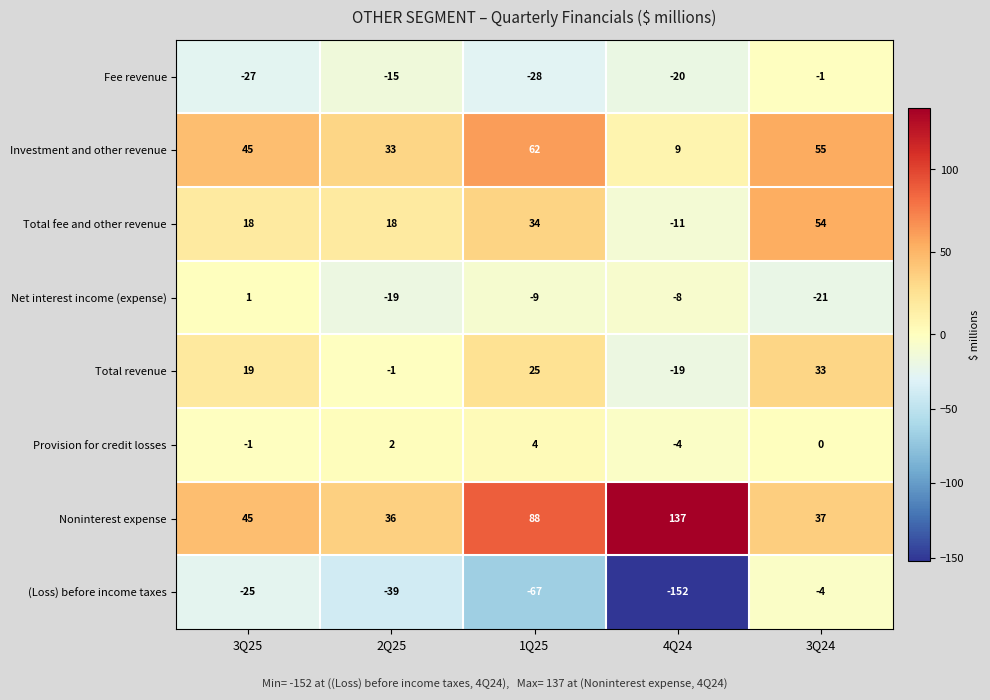

What is the total value across all series at 1Q25?

109